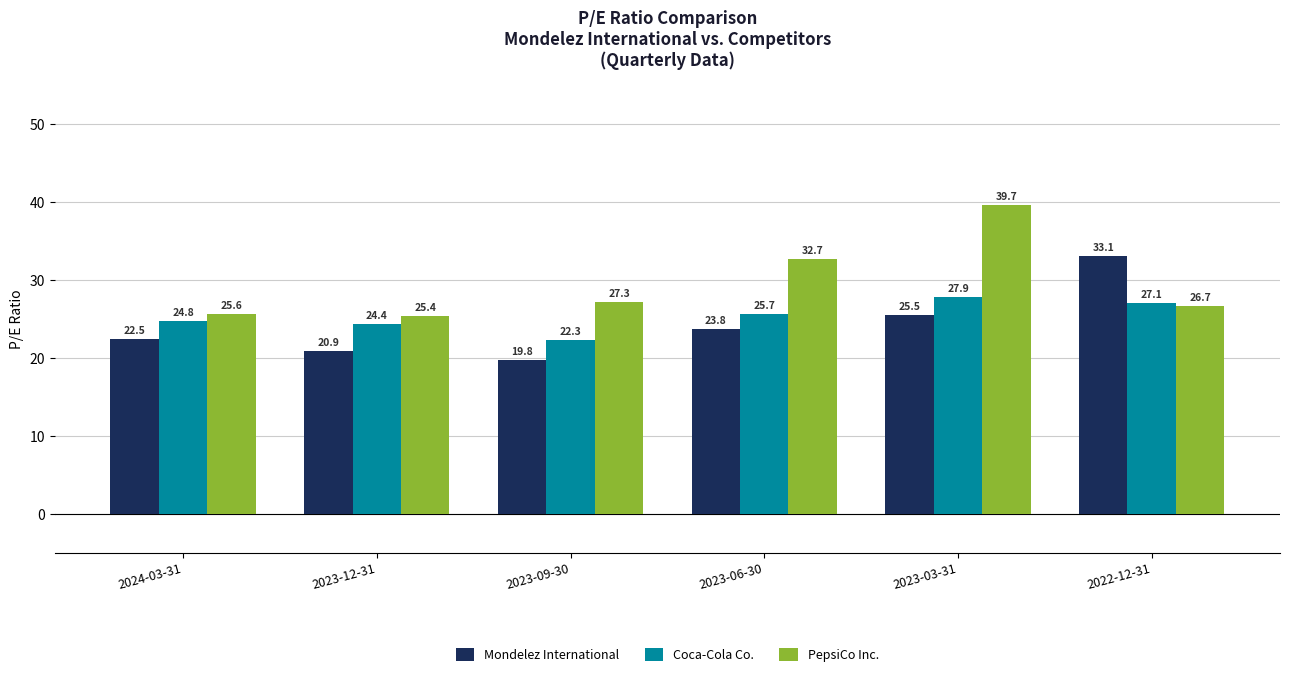

Where is PepsiCo Inc. nearest to the value 32?

2023-06-30